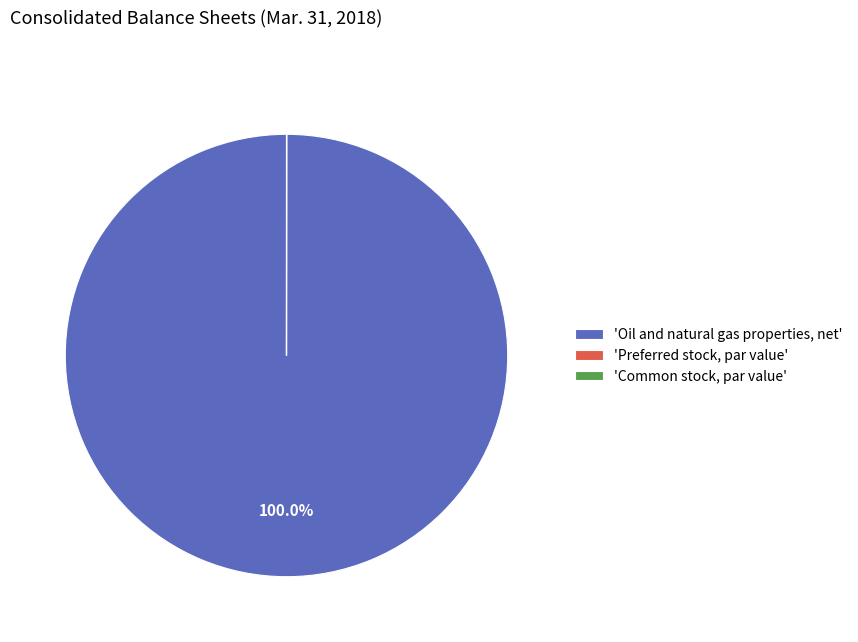

What is the largest slice in the pie chart?

'Oil and natural gas properties, net'